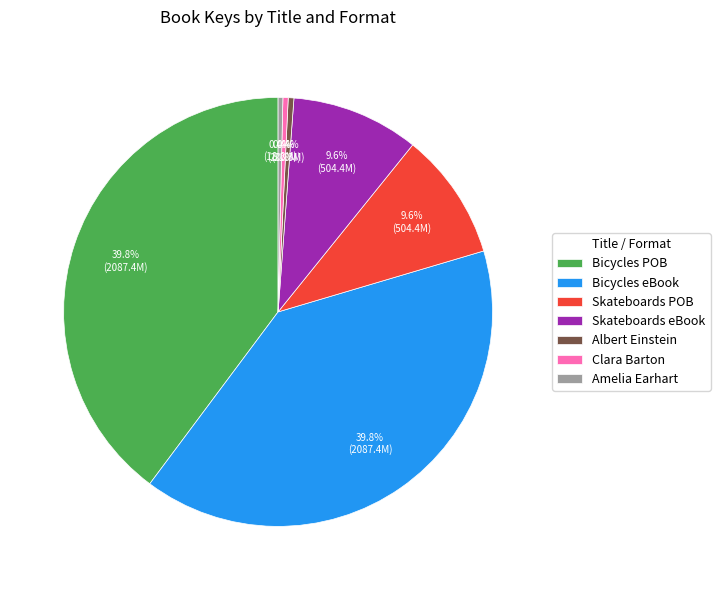

What is the ratio of the value at Amelia Earhart to the value at Clara Barton?

0.9